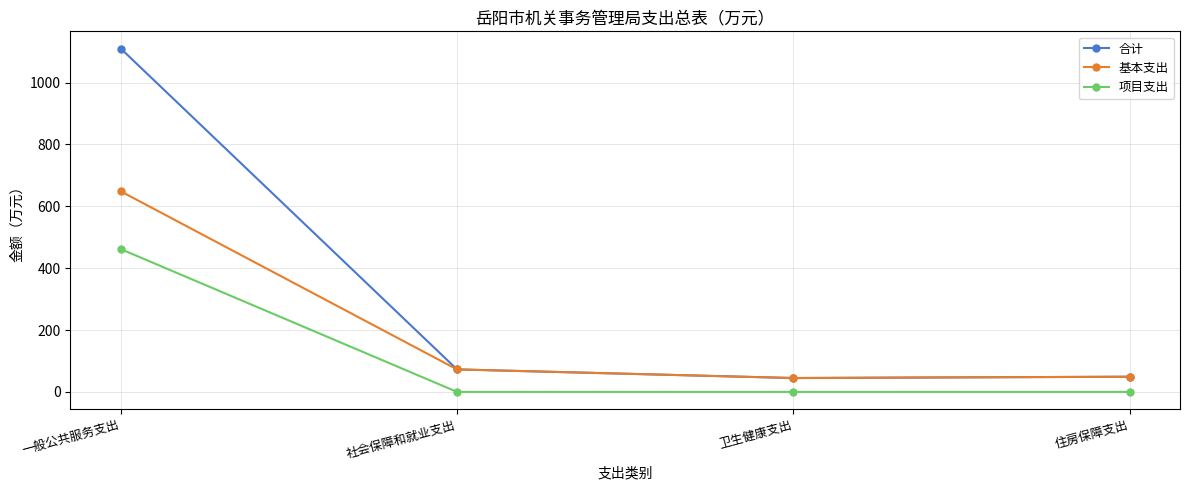

Which category has the highest value across all series?

一般公共服务支出